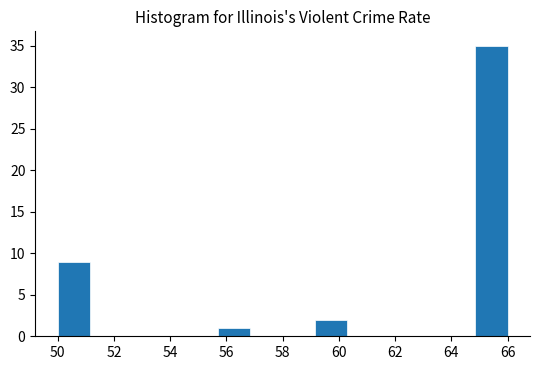

Reading left to right, list every bar in this chart as the range it spans on the x-axis followed by its height. Neither the bar edges nor the heights are printed on the chart, so give them approximately, as read against the axes.

50.0 to 51.2: 9
51.2 to 52.2: 0
52.2 to 53.4: 0
53.4 to 54.6: 0
54.6 to 55.8: 0
55.8 to 56.8: 1
56.8 to 58.0: 0
58.0 to 59.2: 0
59.2 to 60.2: 2
60.2 to 61.4: 0
61.4 to 62.6: 0
62.6 to 63.8: 0
63.8 to 64.8: 0
64.8 to 66.0: 35